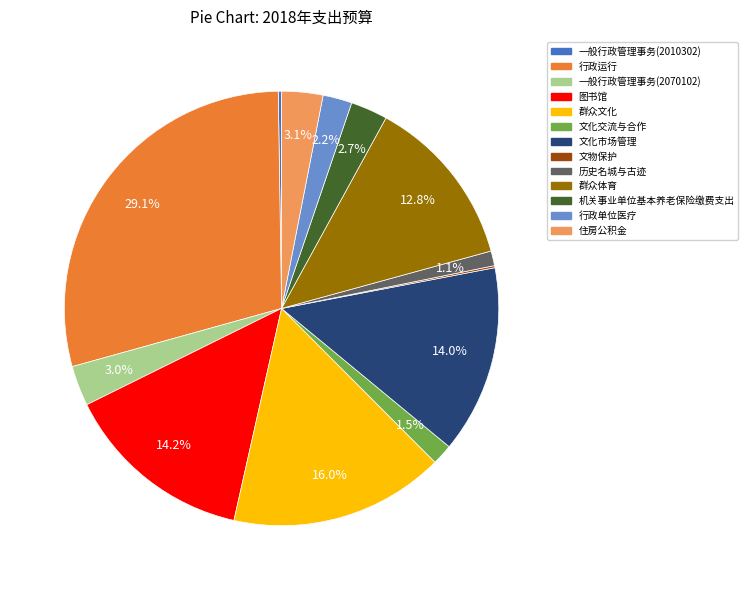

True or false: 行政单位医疗 accounts for 2% of the total.

True